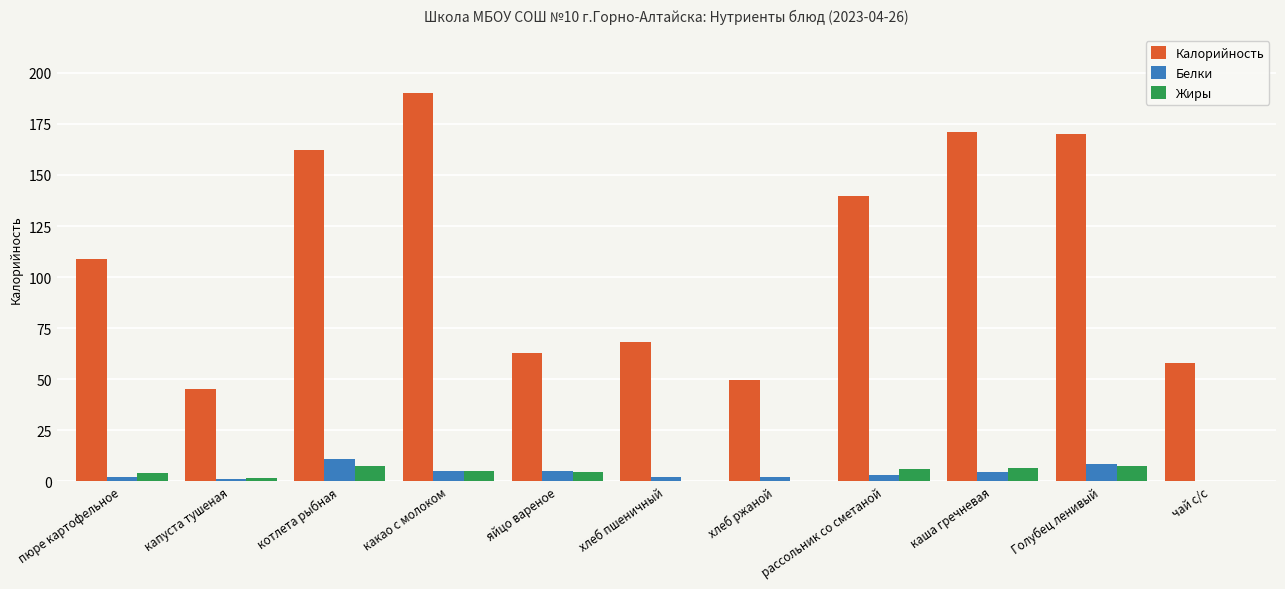

Are the bars grouped side by side (vs. stacked)?

Yes